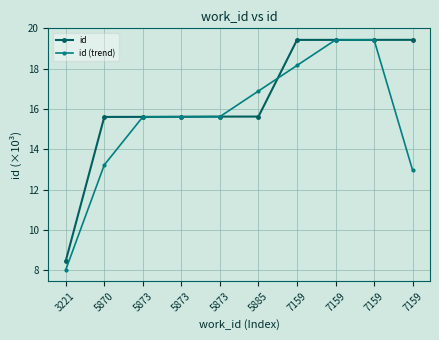

Which series changed the most between 5873 and 5885?

id (trend)